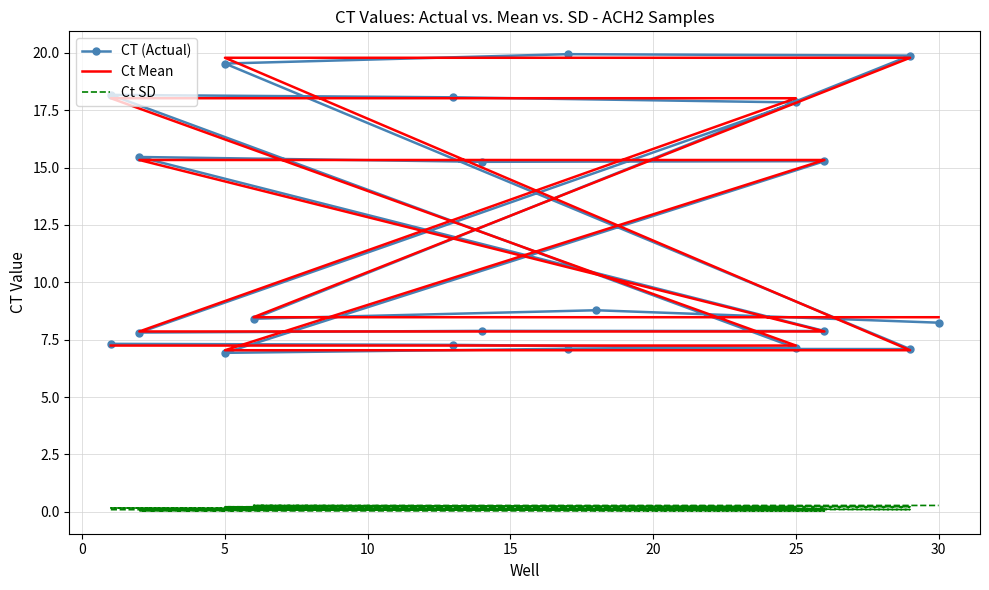

Is this an area chart (filled region under the line)?

No